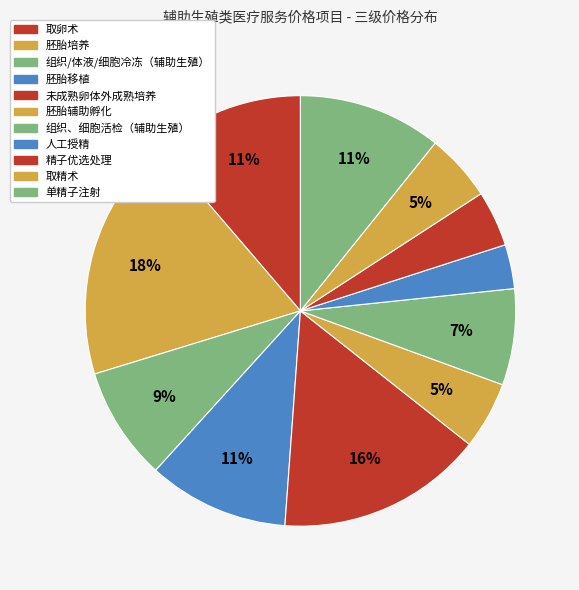

Is there any slice that represents more than half of the pie?

No